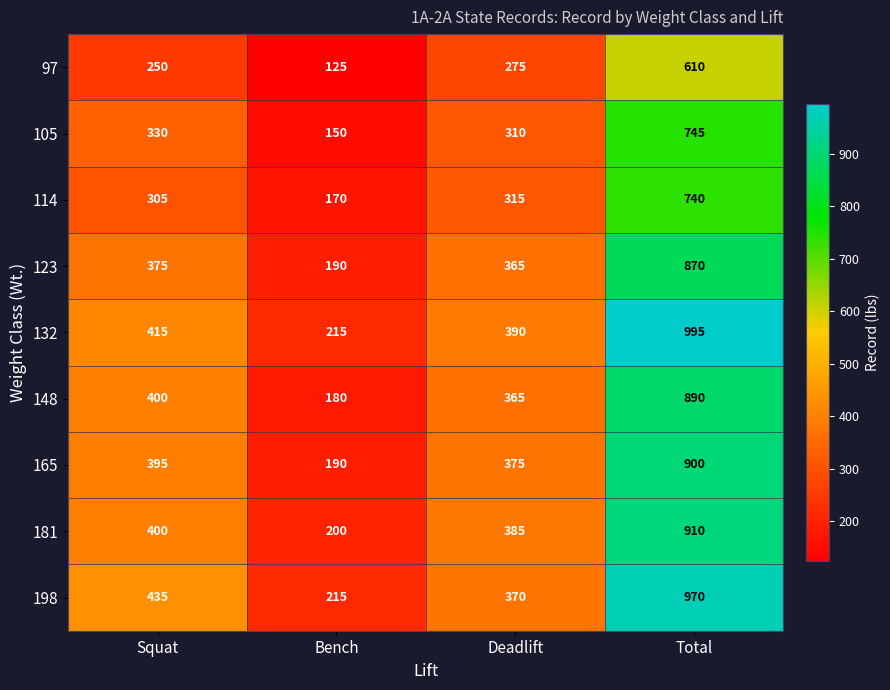

What is the spread (max minus min) of values at Total?

385